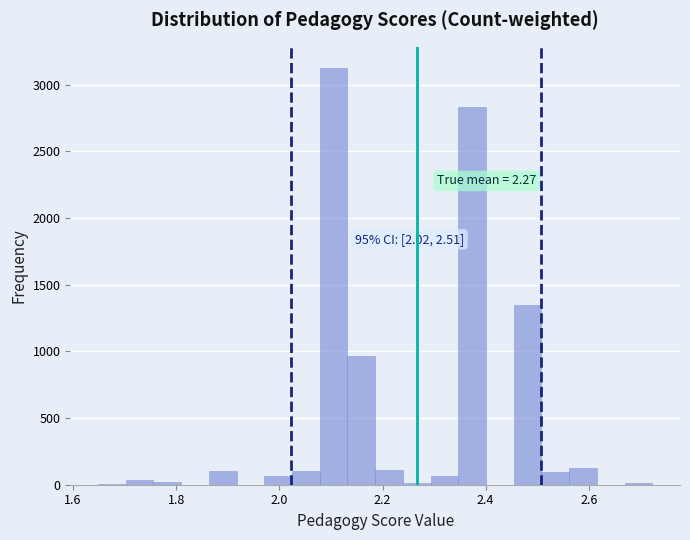

Around what value on the x-axis is the tallest bar? Give the approximate position of its centre, as read against the axis.

2.10